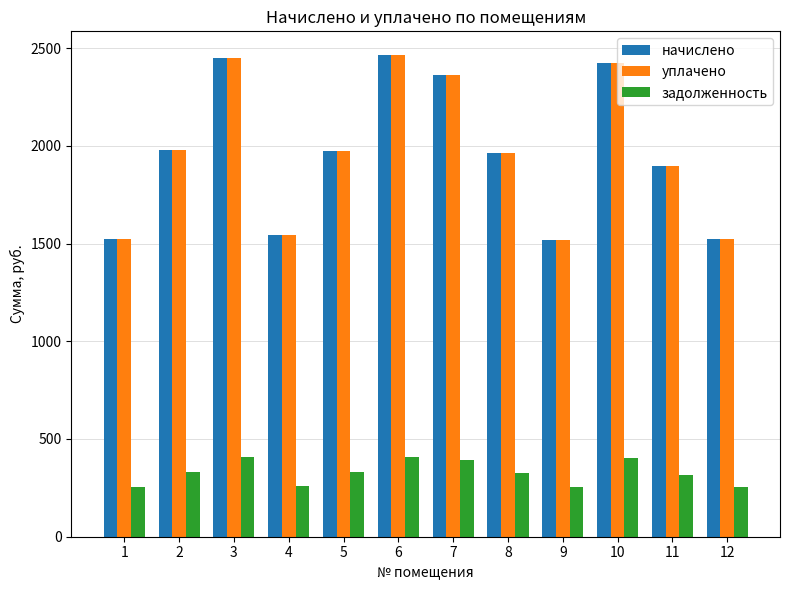

How many data points in задолженность are less than 329?

6